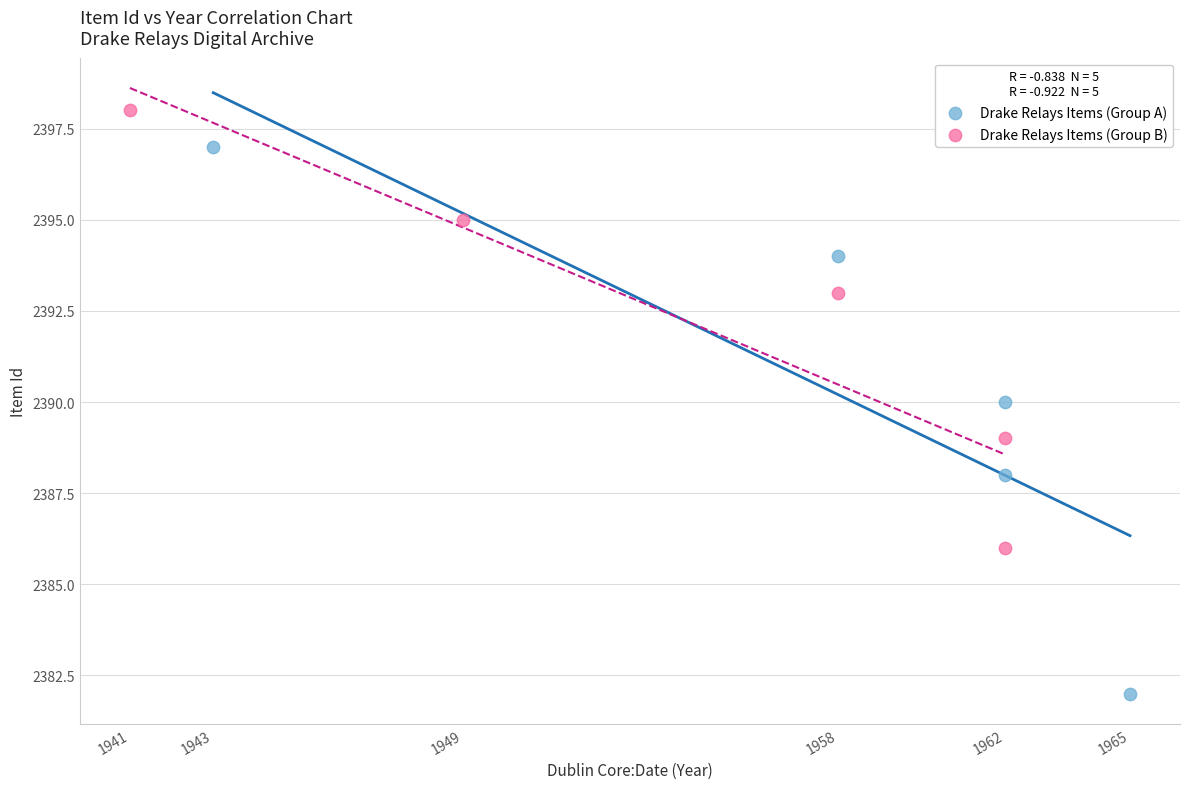

Which series has the widest spread of Y values?

Drake Relays Items (Group A)